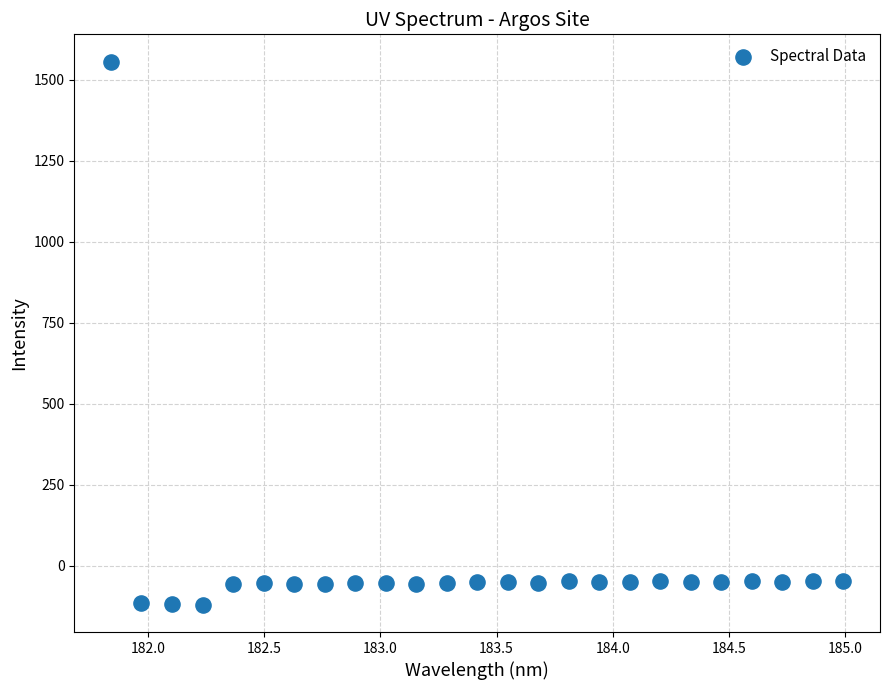

What is the range of X values (max minus min)?

3.1